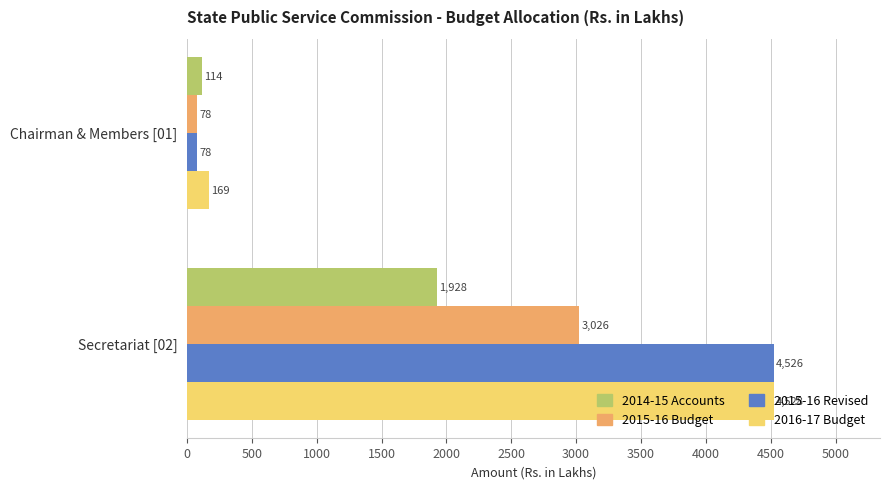

Is it true that 2016-17 Budget equals 4528.0 at Secretariat [02]?

True